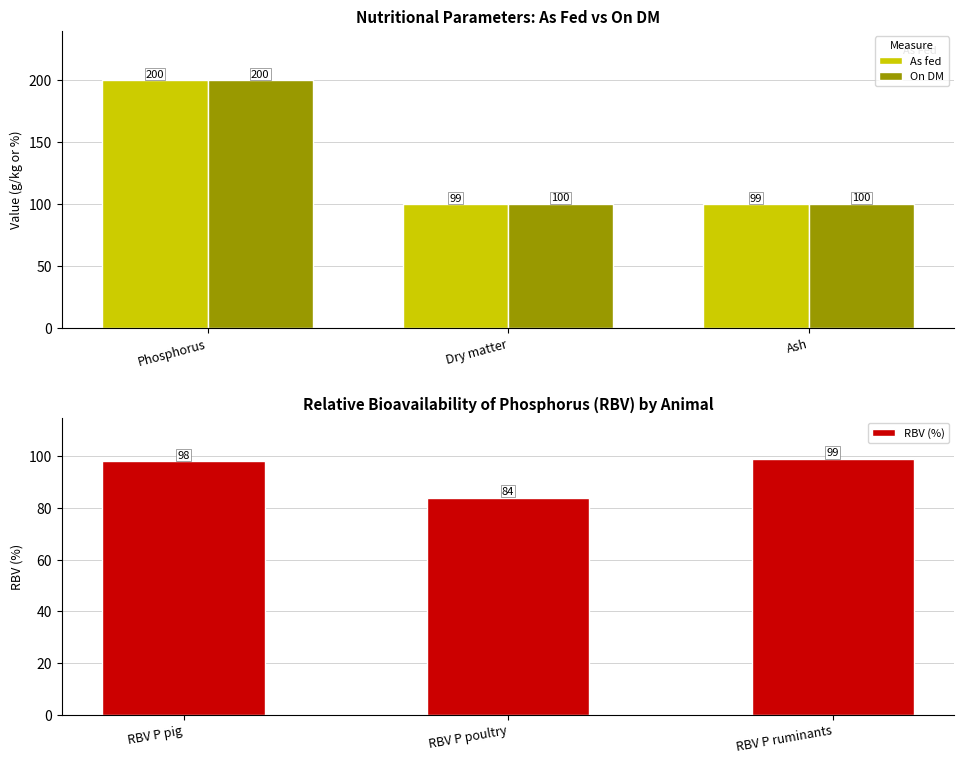

True or false: As fed has a value of 159.5 at Dry matter.

False